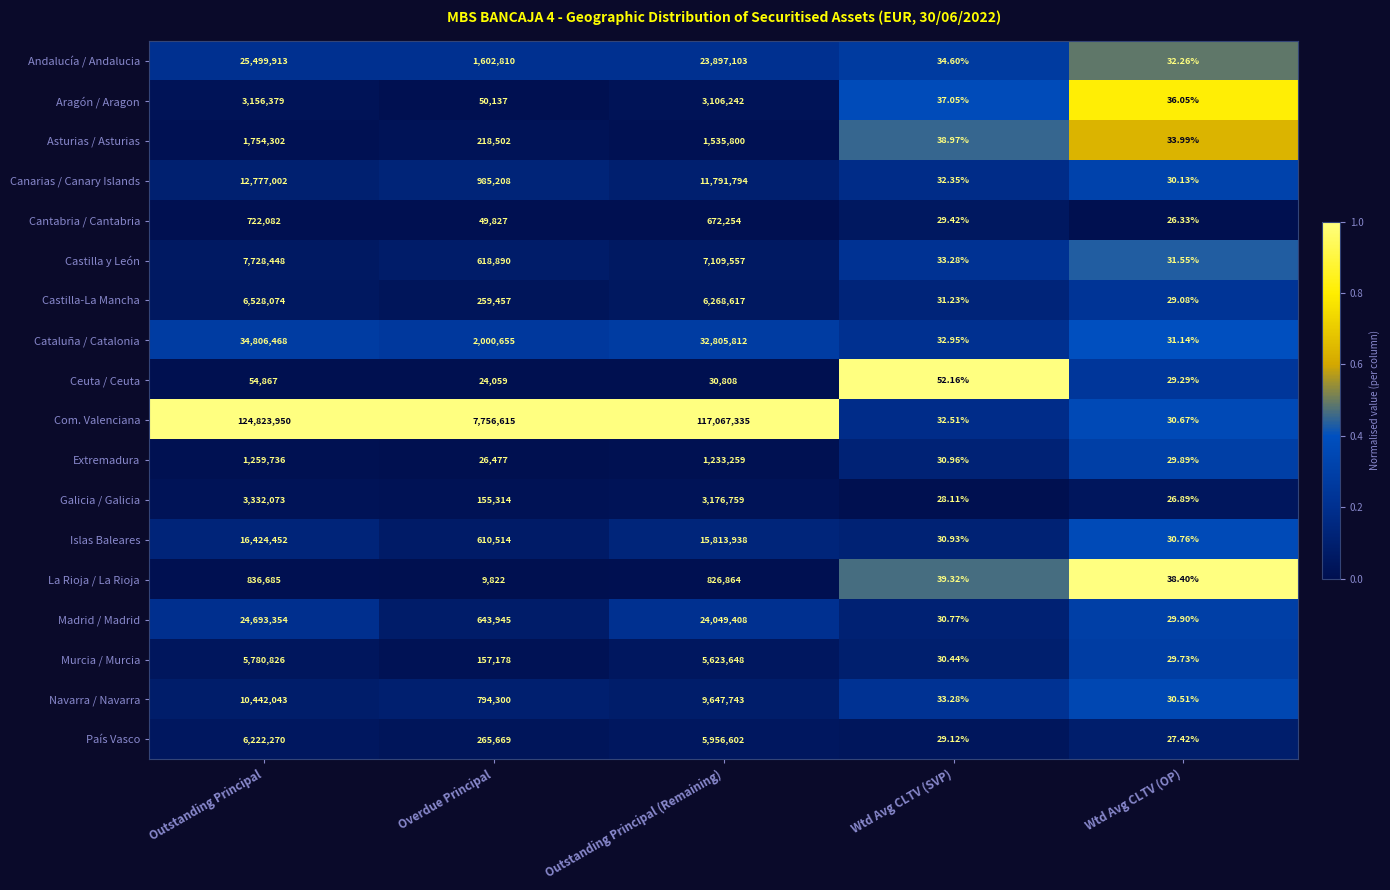

Which category has the lowest value in the Asturias / Asturias series?

Wtd Avg CLTV (OP)